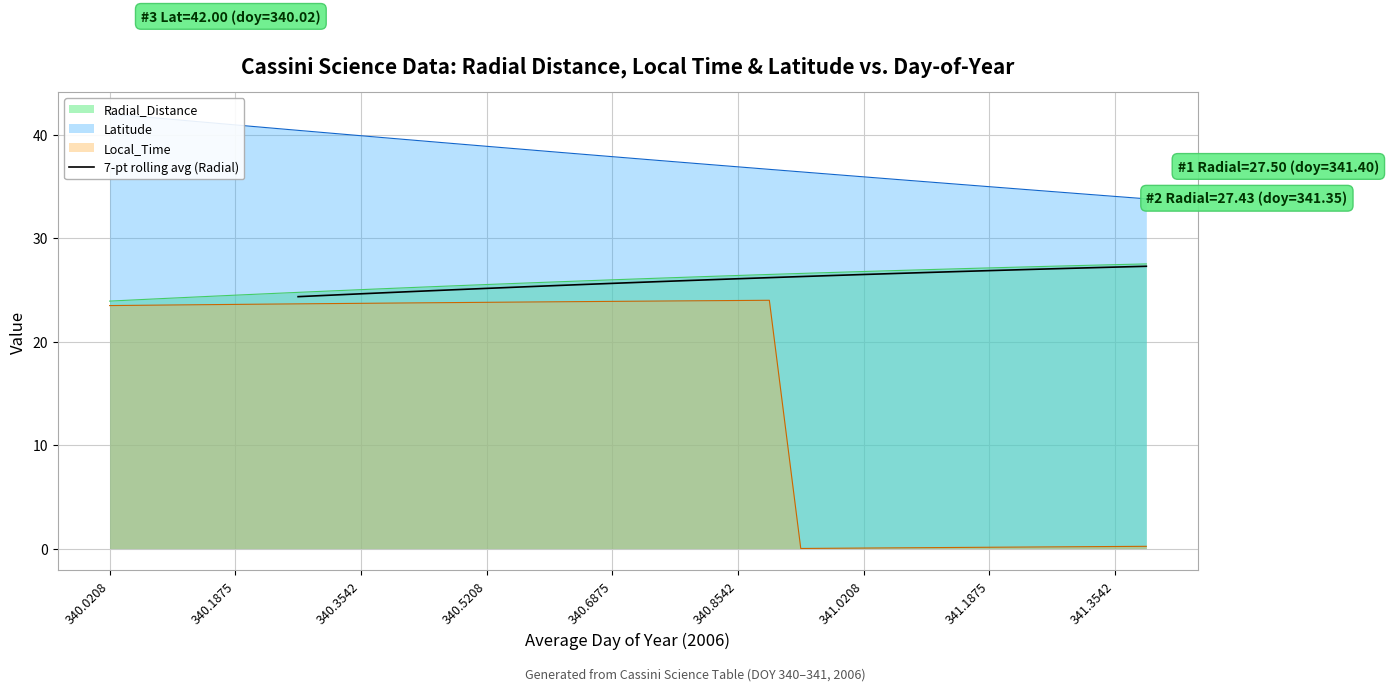

The chart shows a value of 36.3 at 9. True or false?

False